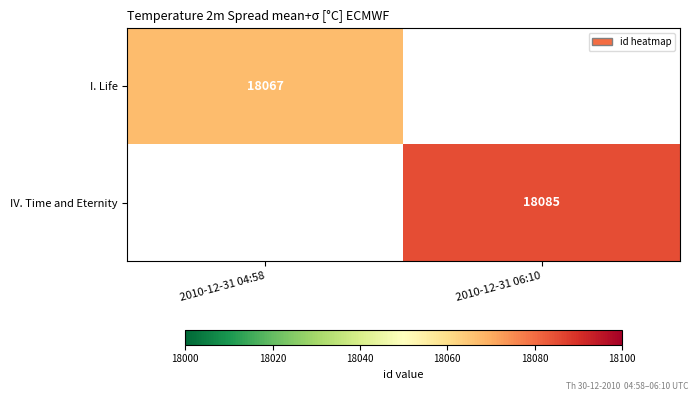

Is the value of IV. Time and Eternity at 2010-12-31 06:10 greater than the value of I. Life at 2010-12-31 06:10?

Yes